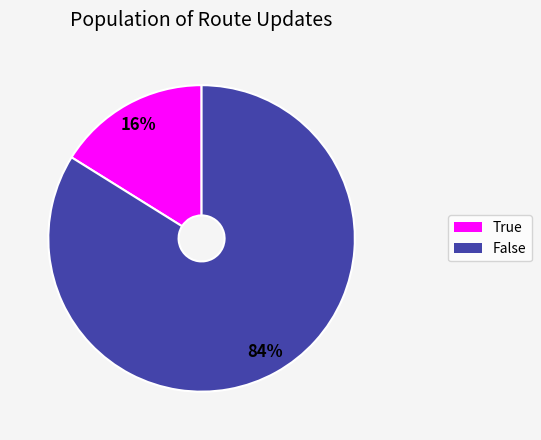

Which has a higher value, False or True?

False